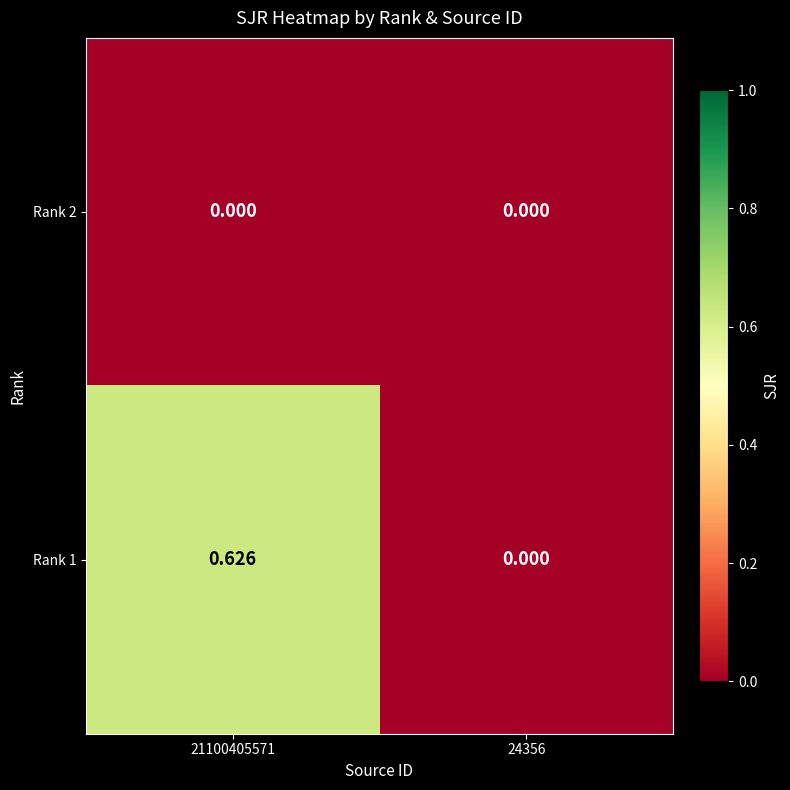

How many distinct data groups are displayed?

2